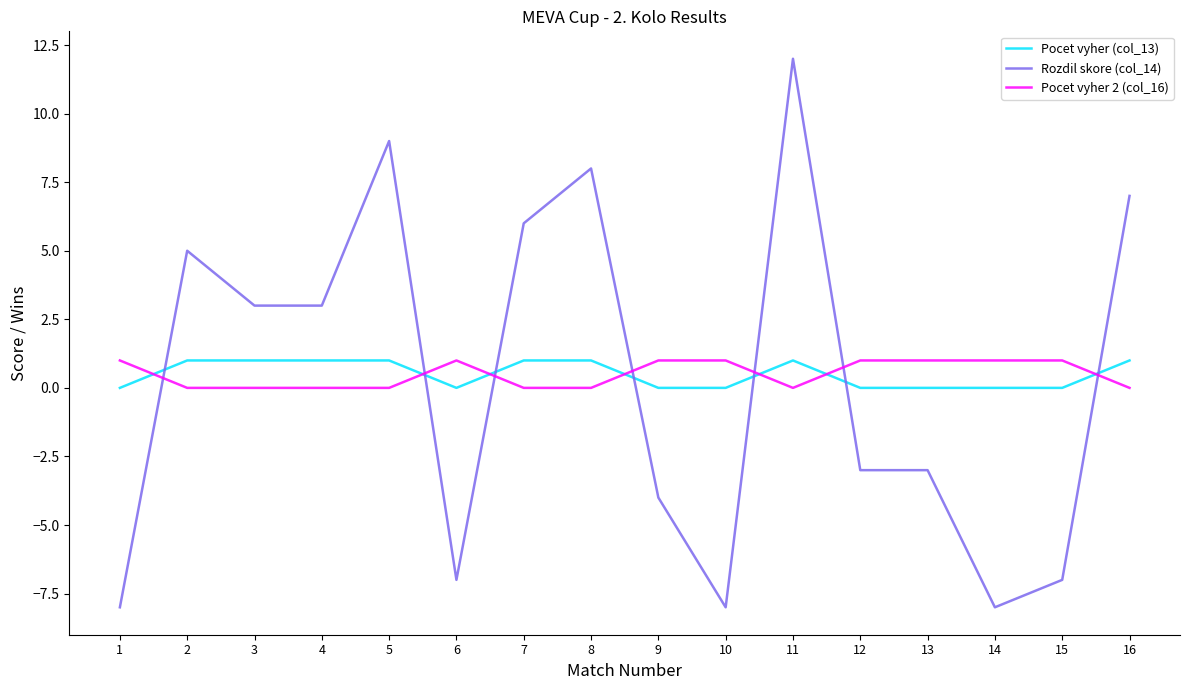

Does the chart display data point markers on the line(s)?

No